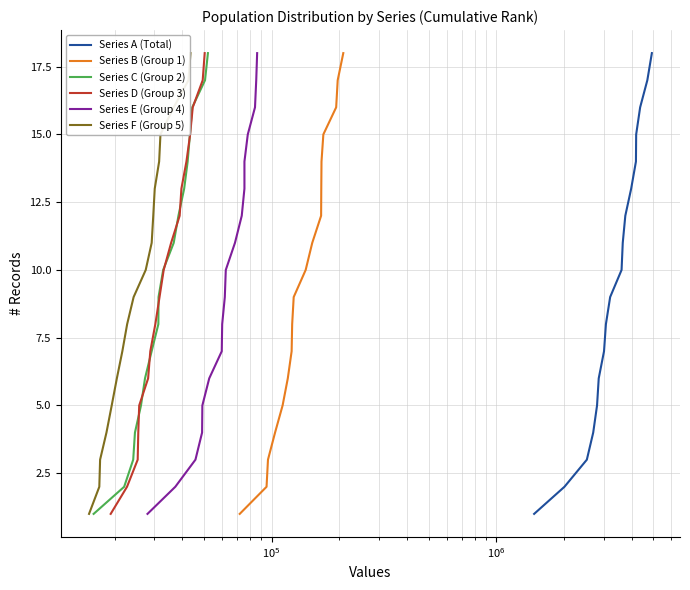

What is the maximum value for Series A (Total)?

18